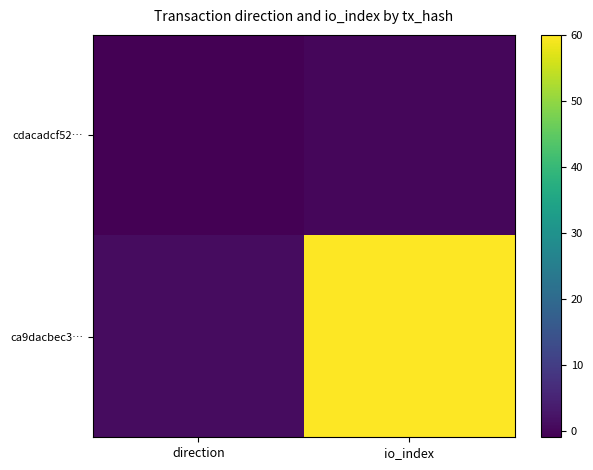

At which category does the chart reach its peak across all series?

io_index